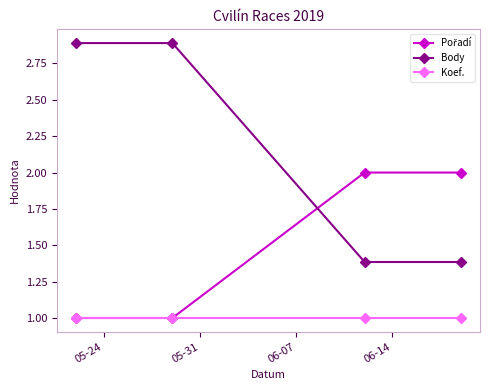

What is the value of the Koef. point at the 3rd from the left?

1.0